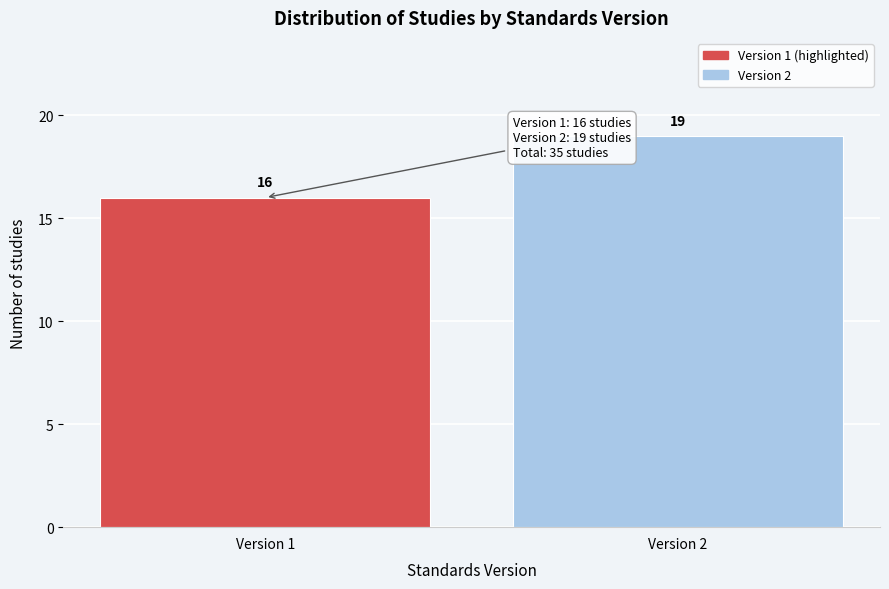

Reading left to right, list all the values displayed in this chart.

16	19